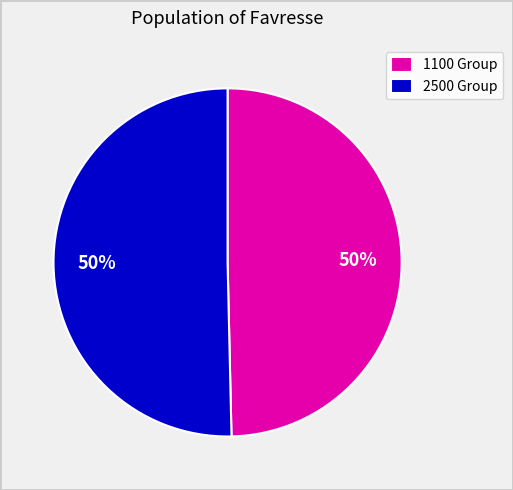

What percentage is the 1100 Group slice, to the nearest percent?

50%